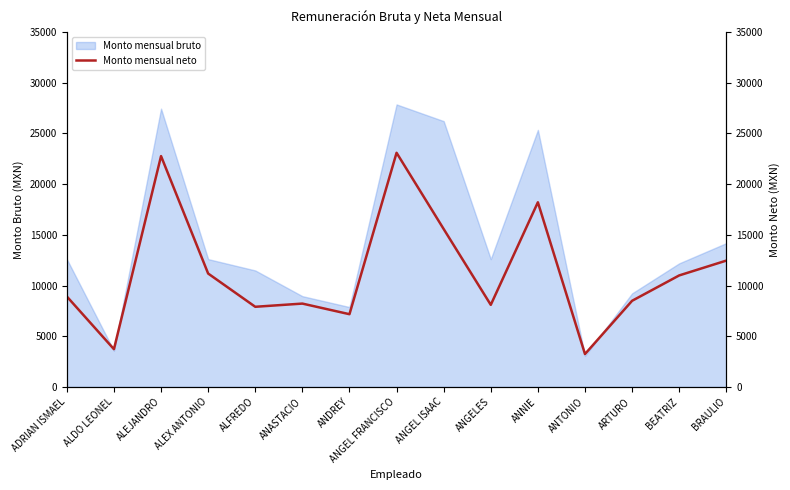

What is the sum of all values?

170060.3